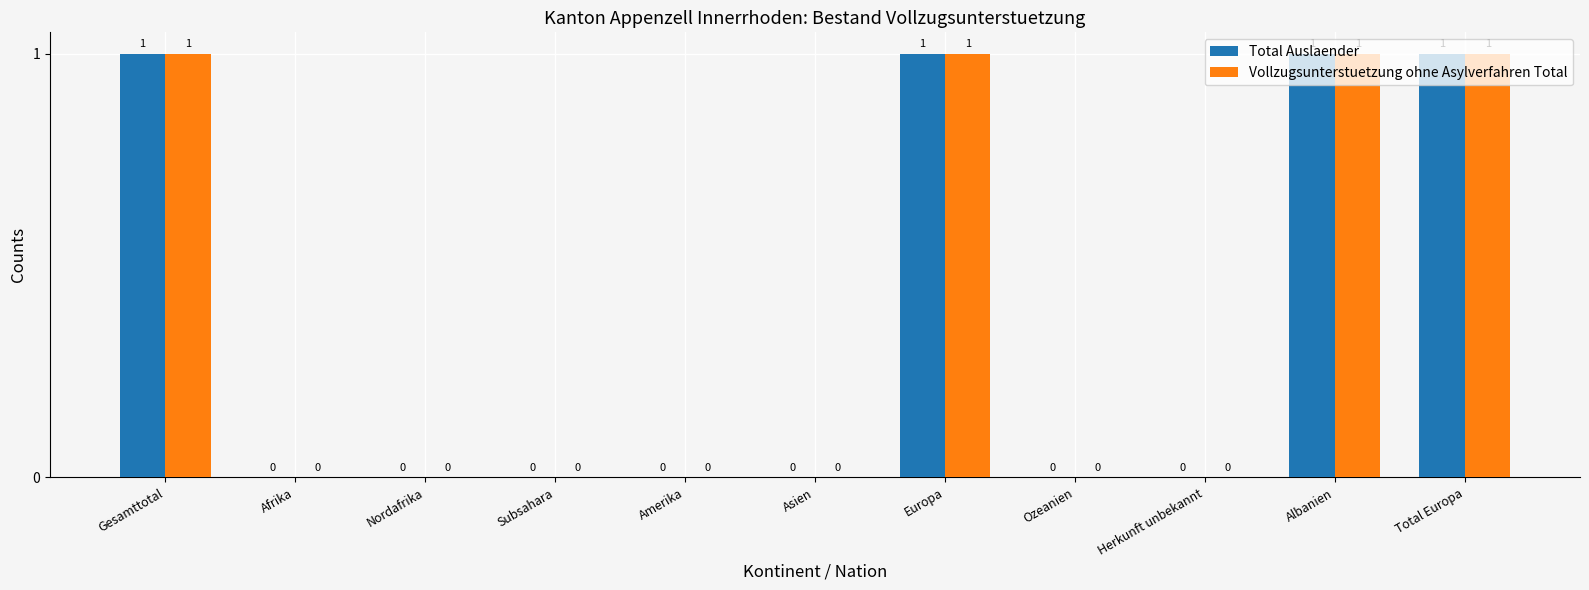

Is it true that Total Auslaender equals 2 at Europa?

False